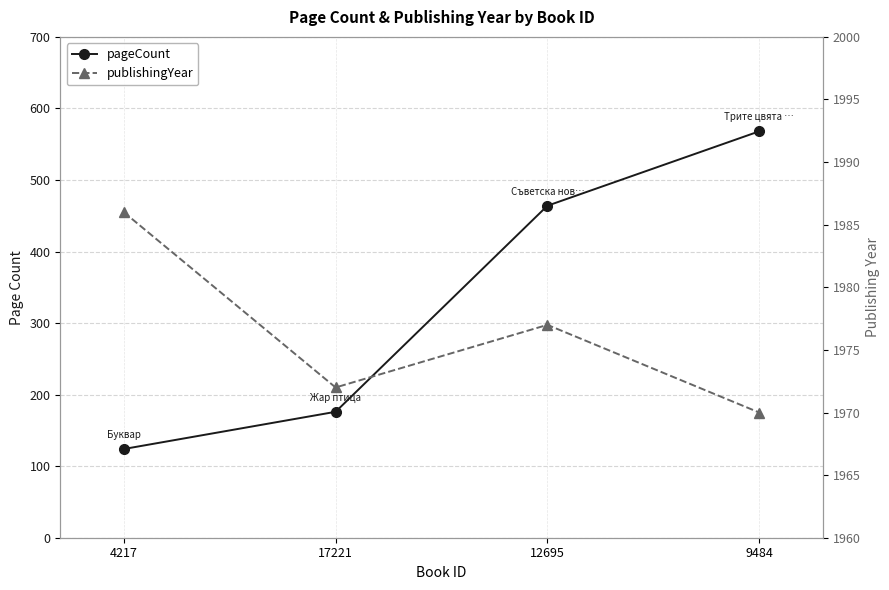

How many lines are shown in the chart?

2